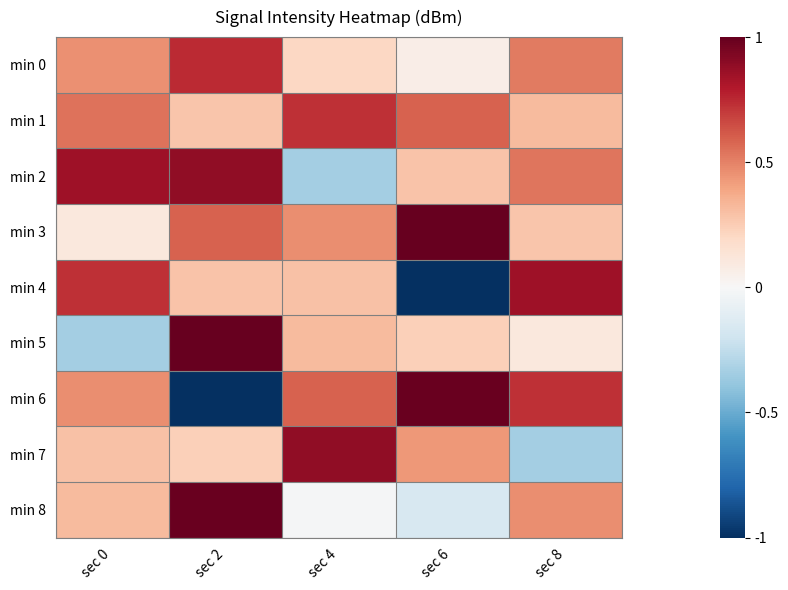

How many data points does each series have?

5